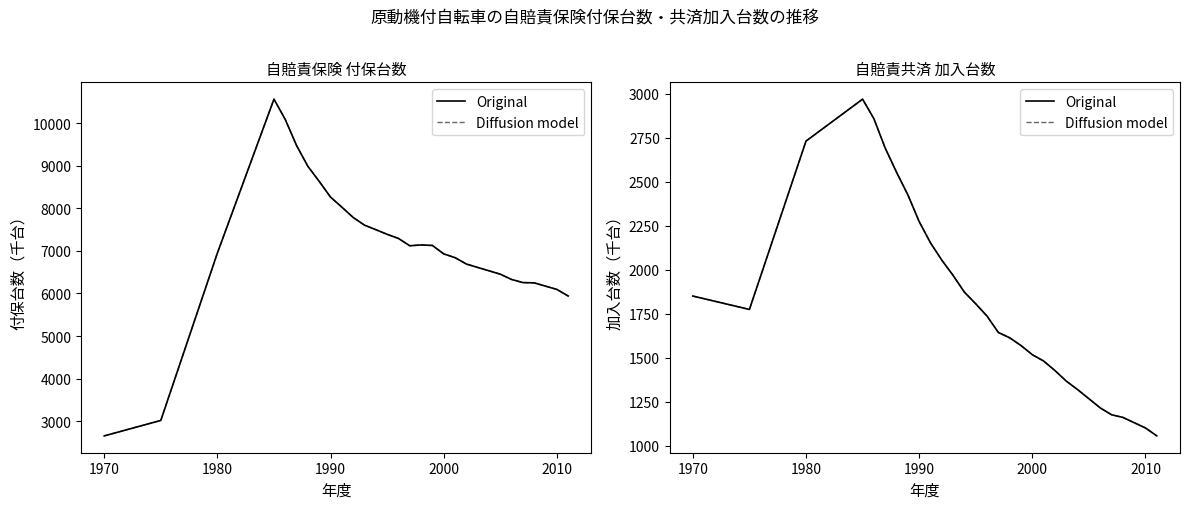

What is the sum of the Diffusion model values at 1980 and 1970?

4504